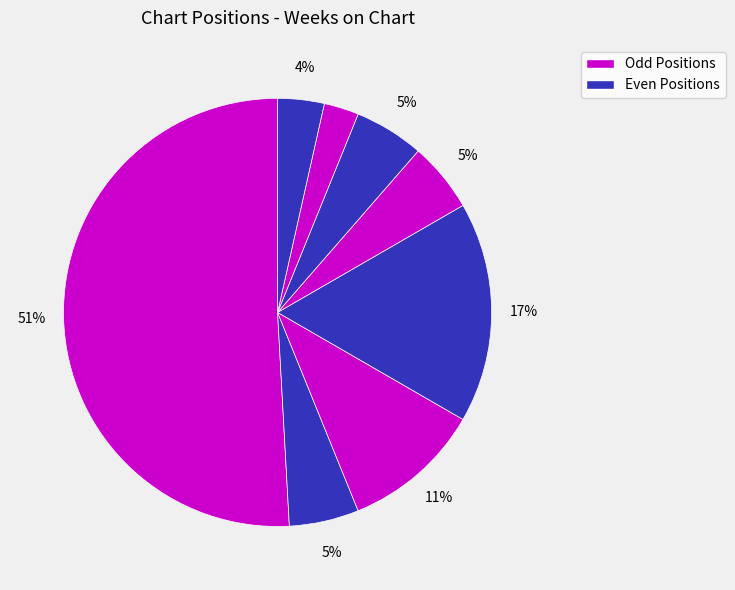

Count the number of slices in the pie.

8